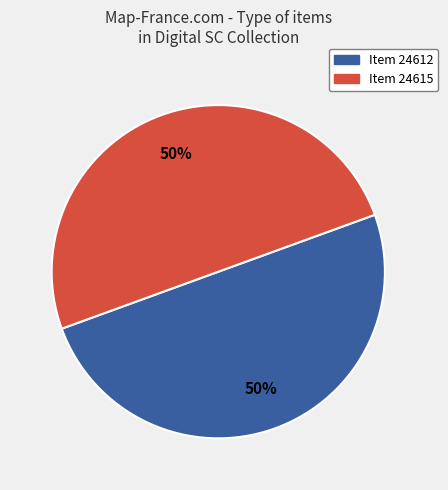

Do Item 24615 and Item 24612 together represent more than half of the pie?

Yes